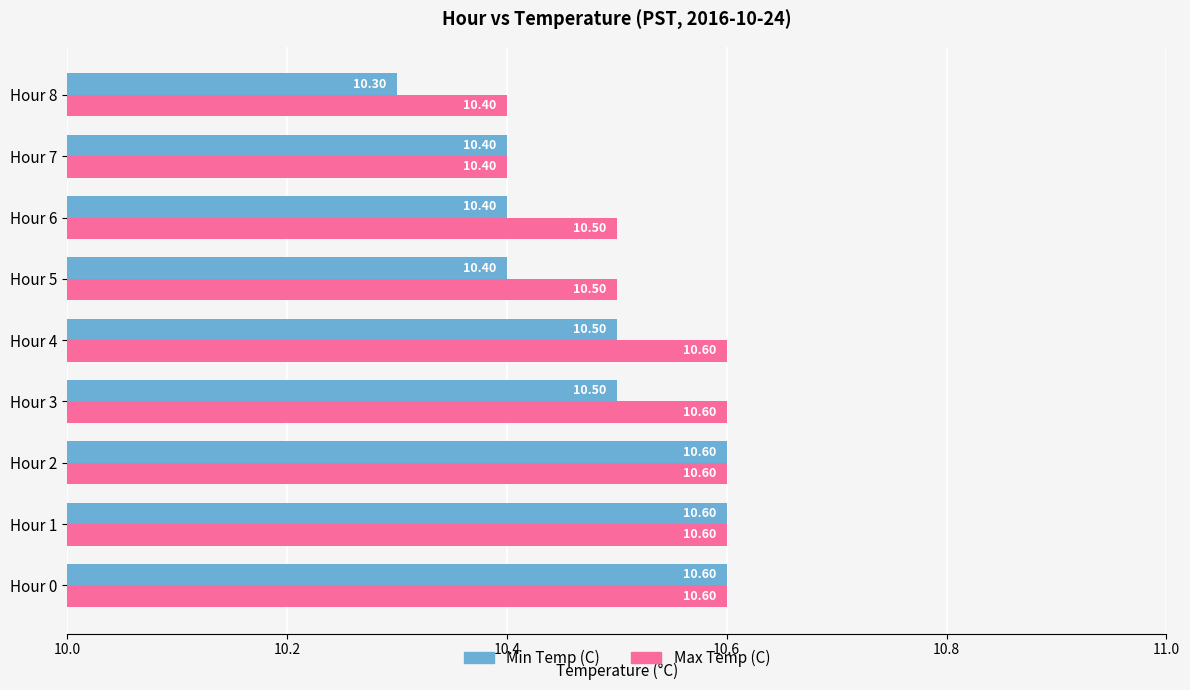

What is the maximum value for Min Temp (C)?

10.6